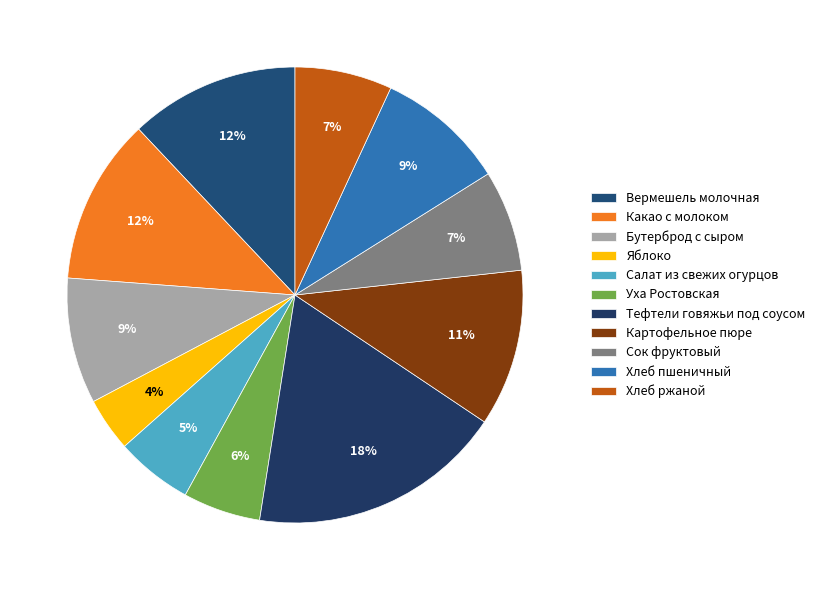

What is the largest slice in the pie chart?

Тефтели говяжьи под соусом